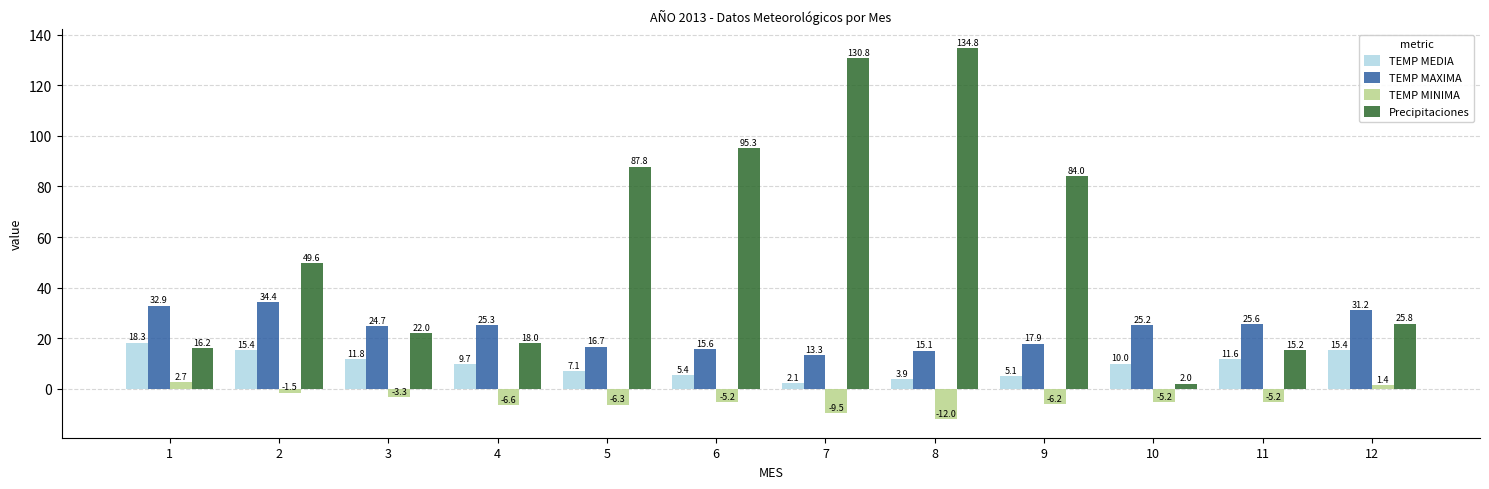

Is it true that TEMP MINIMA equals 1.4 at 12?

True